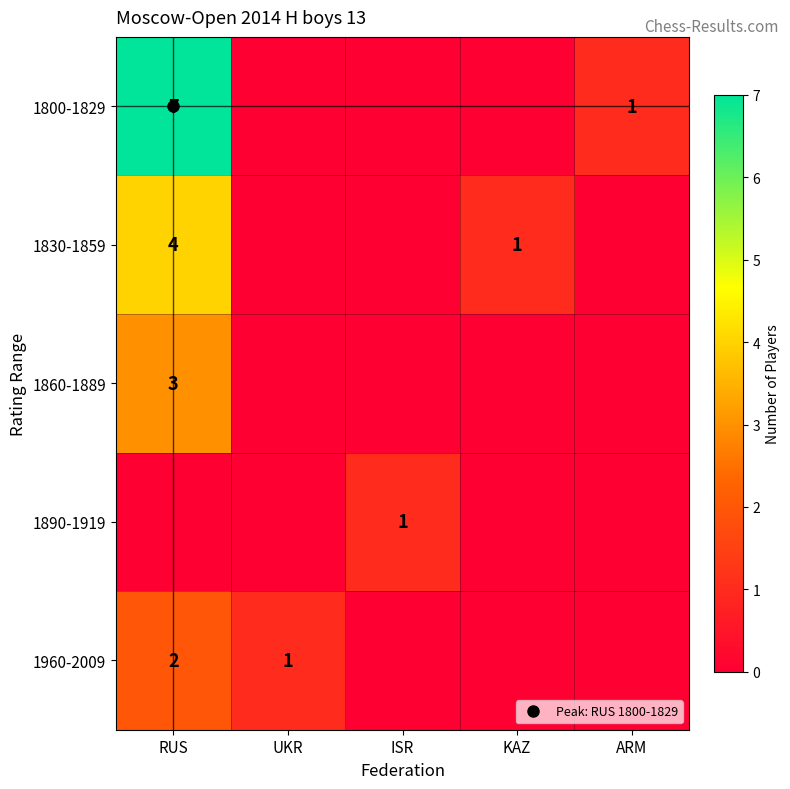

Is it true that 1860-1889 equals 0 at UKR?

True